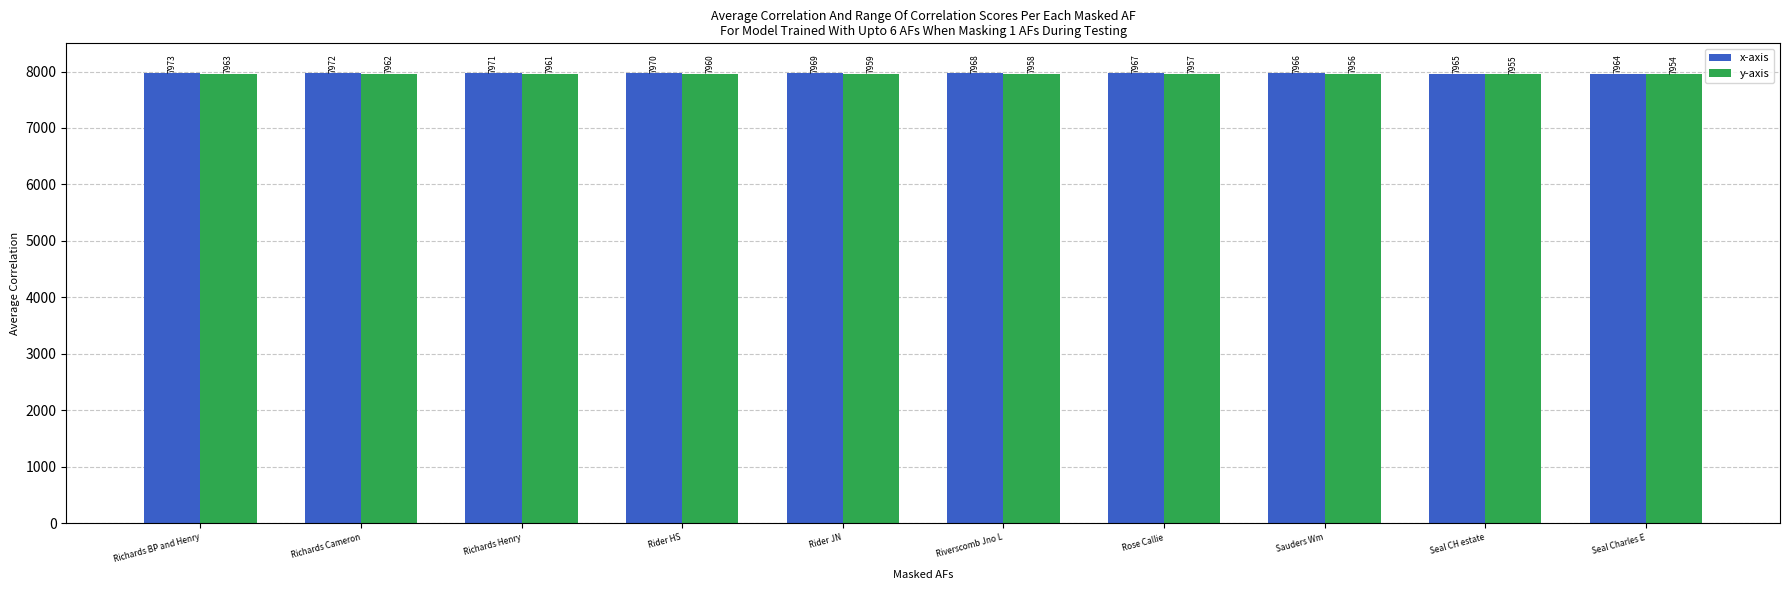

Reading right to left, what are all the values shown in this chart?

x-axis: 7964	7965	7966	7967	7968	7969	7970	7971	7972	7973
y-axis: 7954	7955	7956	7957	7958	7959	7960	7961	7962	7963